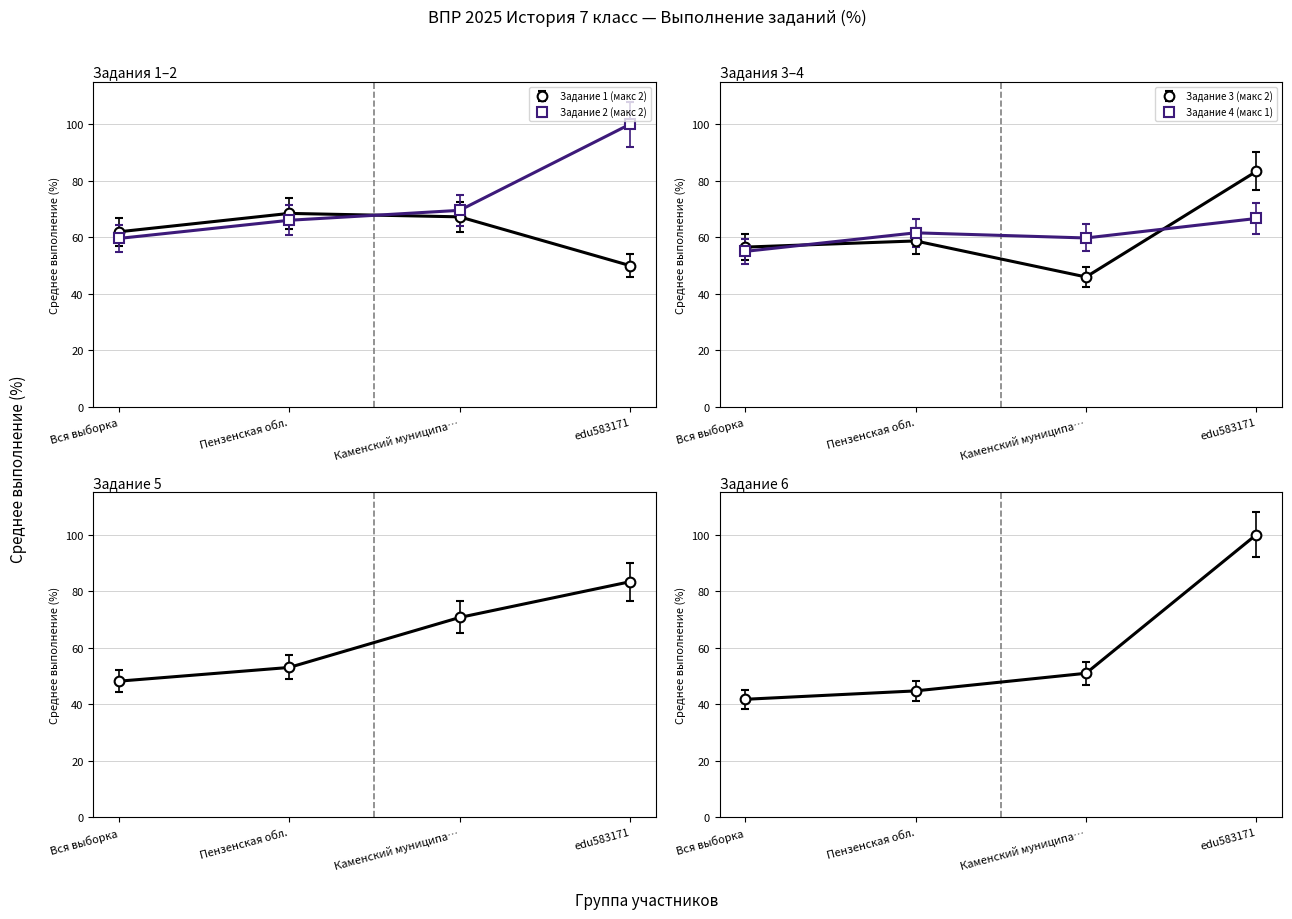

Which series has the largest range (max minus min)?

Задание 6 (макс 3)